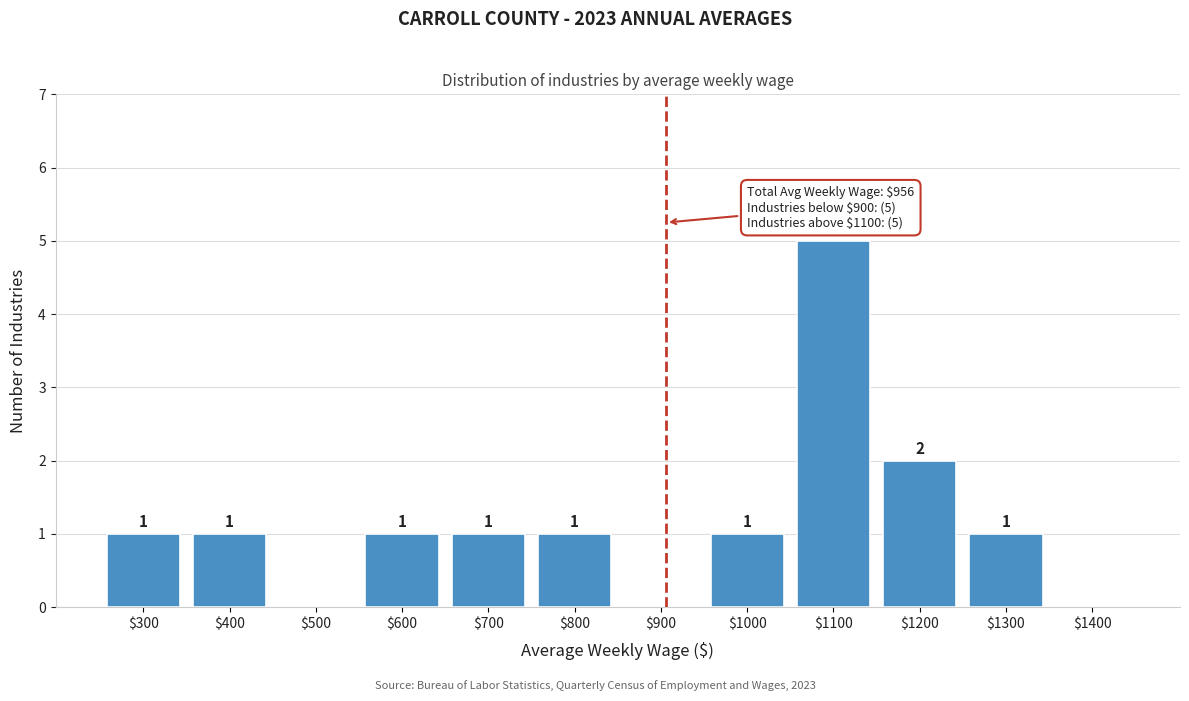

What is the greatest value displayed?

5